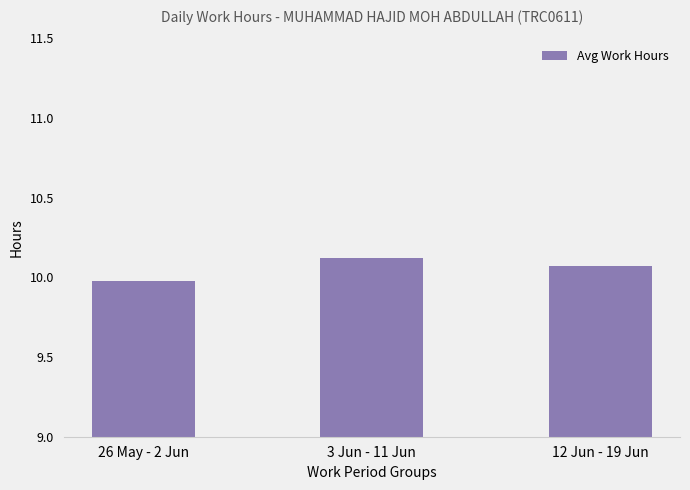

True or false: the data shows 10.0 at 26 May - 2 Jun.

True